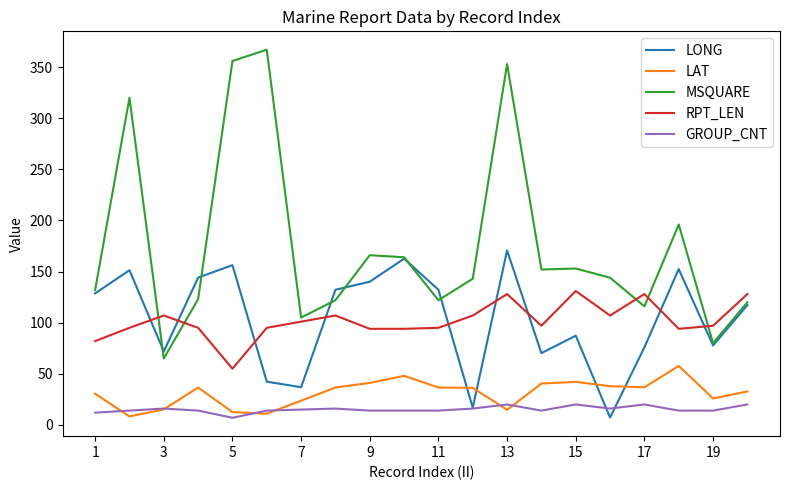

Rank the series by their maximum value, from lowest to highest.

GROUP_CNT, LAT, RPT_LEN, LONG, MSQUARE